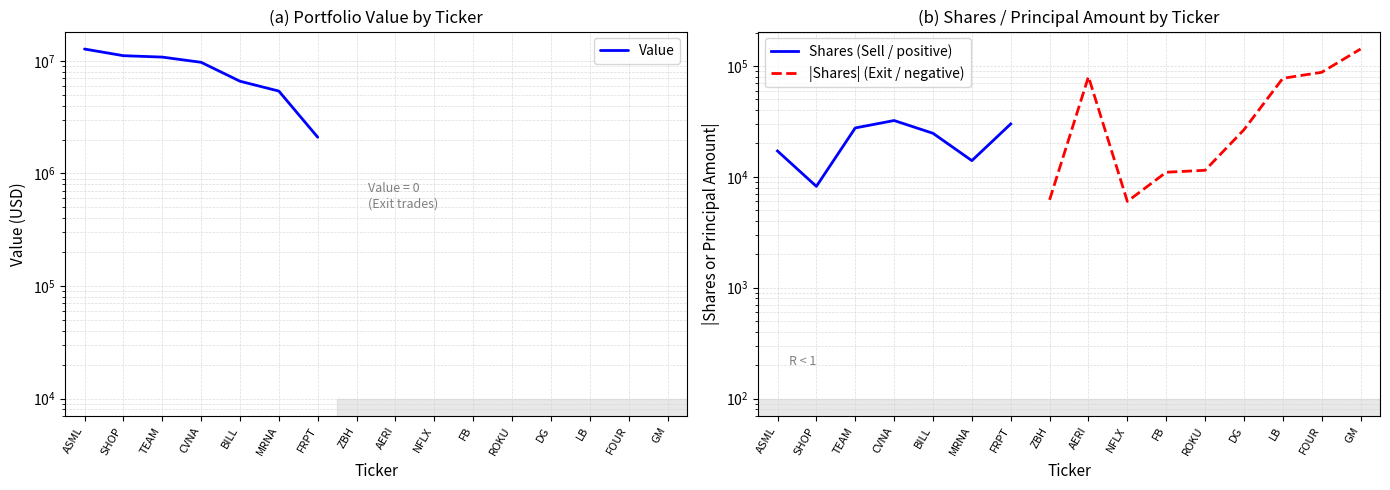

What is the label of the 1st point from the left?

ASML